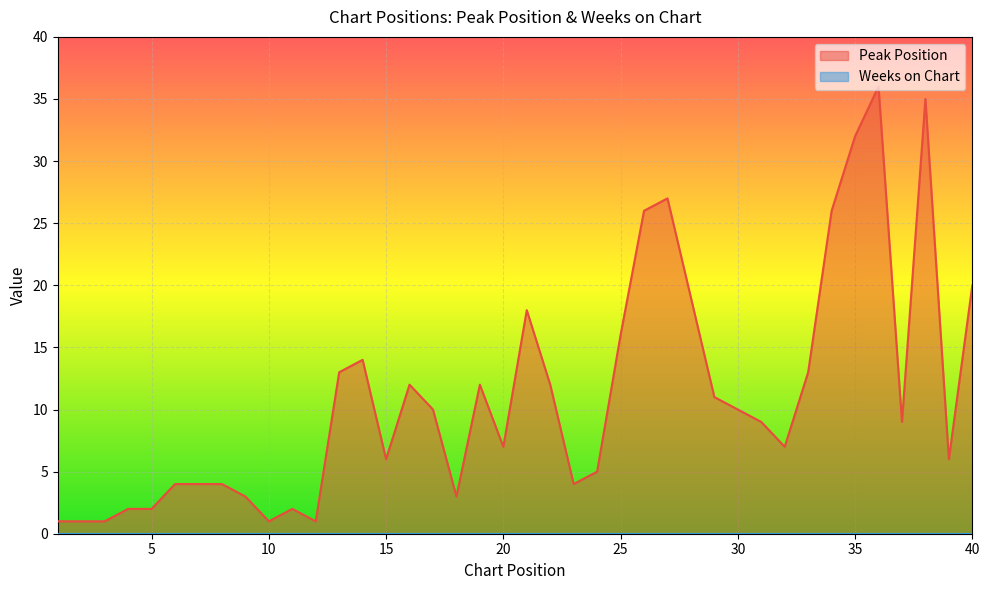

How many data points are less than 9?

19